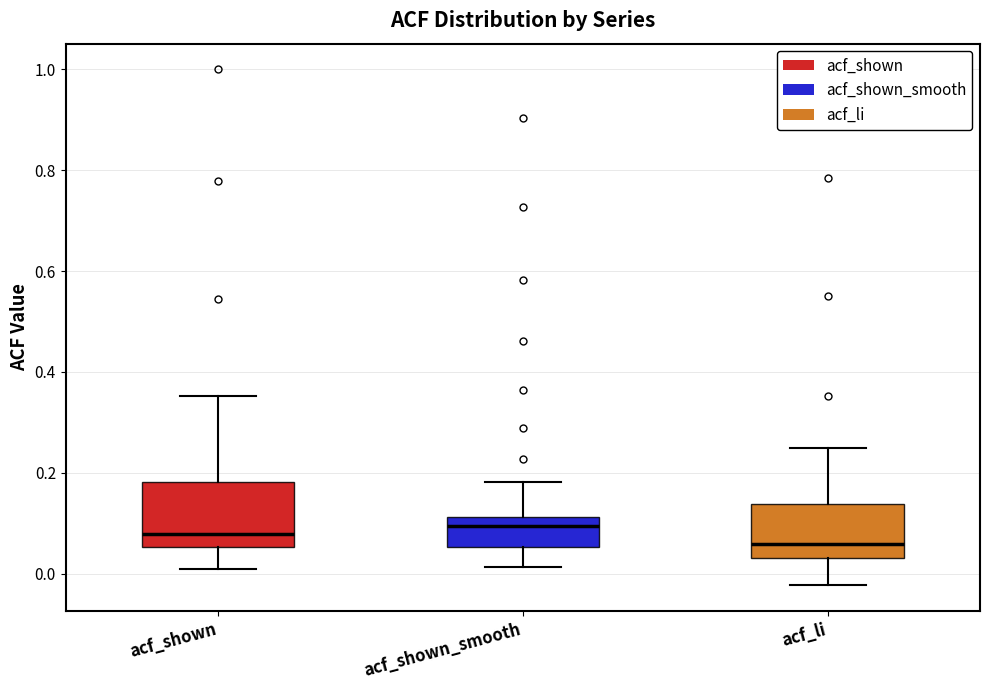

Where is the lower edge of the box for acf_li on the y-axis? The values are not printed on the chart, so give them approximately, as read against the axis.

0.04